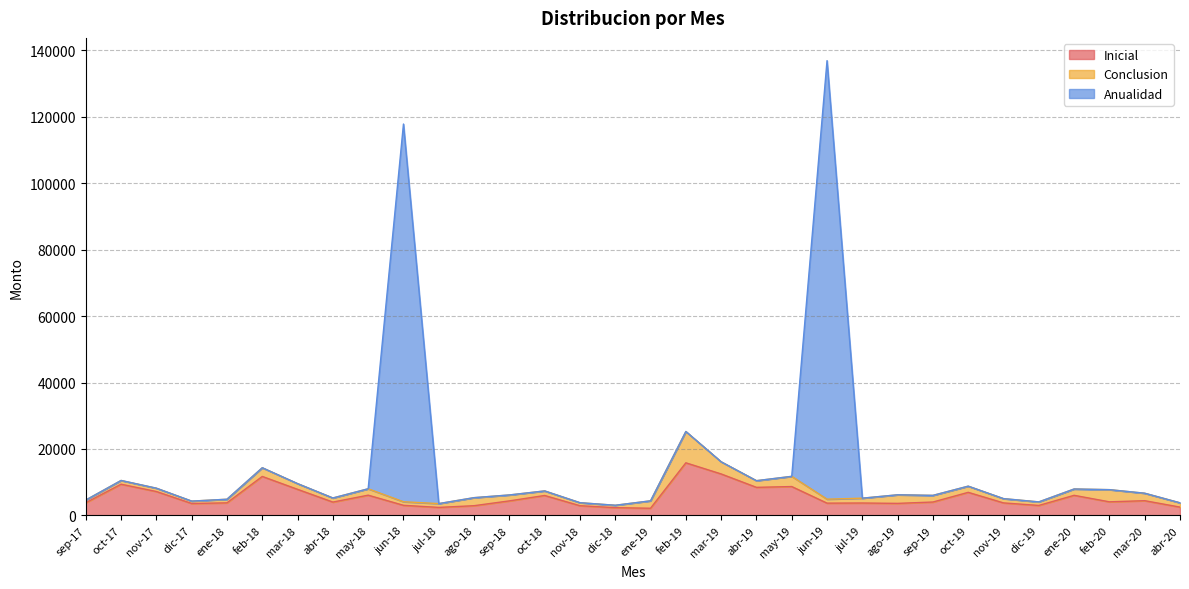

What position from the left is abr-19?

20